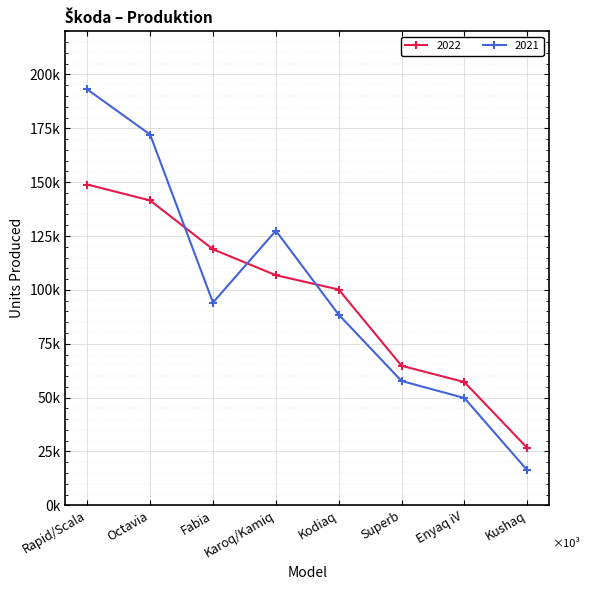

The value of 2021 at Rapid/Scala is 193045. True or false?

True